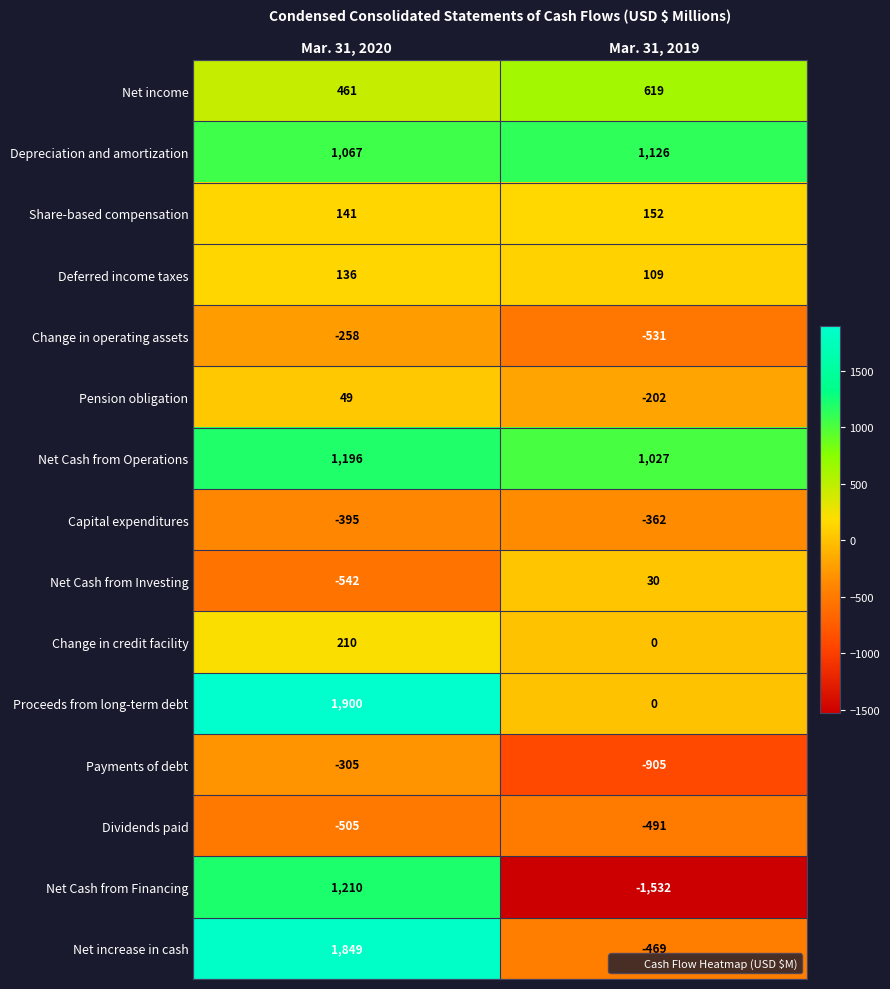

What is the sum of all Dividends paid values?

-996